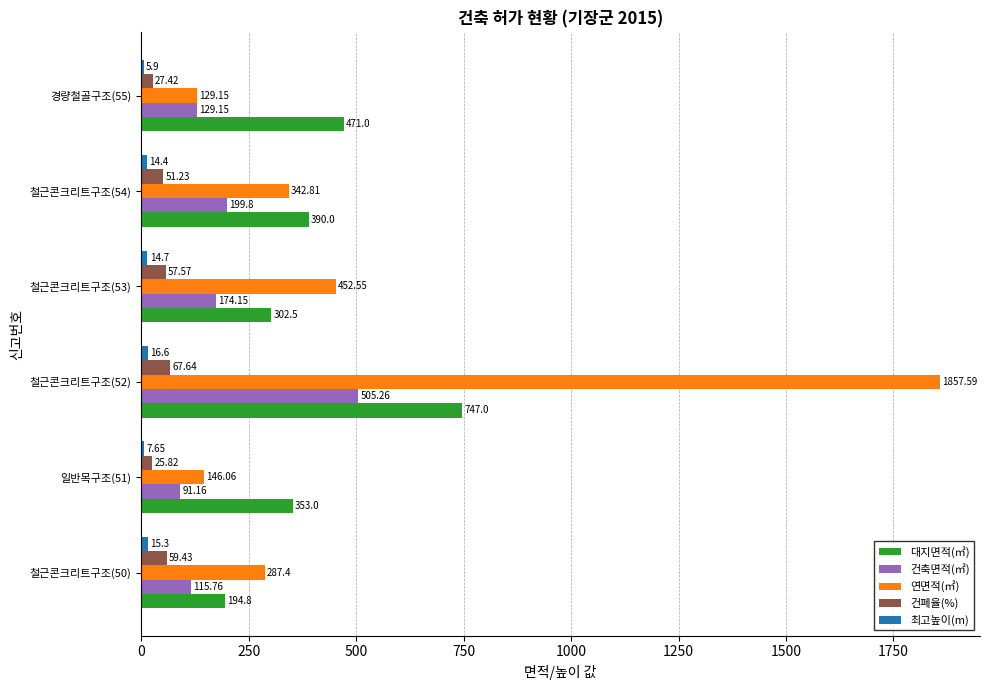

List the labels in order of 연면적(㎡) value, smallest first.

경량철골구조(55), 일반목구조(51), 철근콘크리트구조(50), 철근콘크리트구조(54), 철근콘크리트구조(53), 철근콘크리트구조(52)